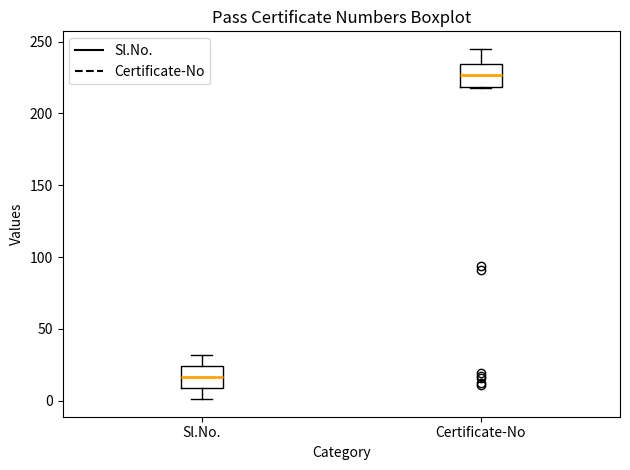

Reading left to right, transcribe this box plot: for each box, give where its median line is, the range the box spans, and where its two whiskers end, as read against the y-axis. The values are not printed on the chart, so give them approximately, as read against the axis.

Sl.No.: median 15, box 10 to 25, whiskers 0 to 30
Certificate-No: median 225, box 220 to 235, whiskers 220 to 245